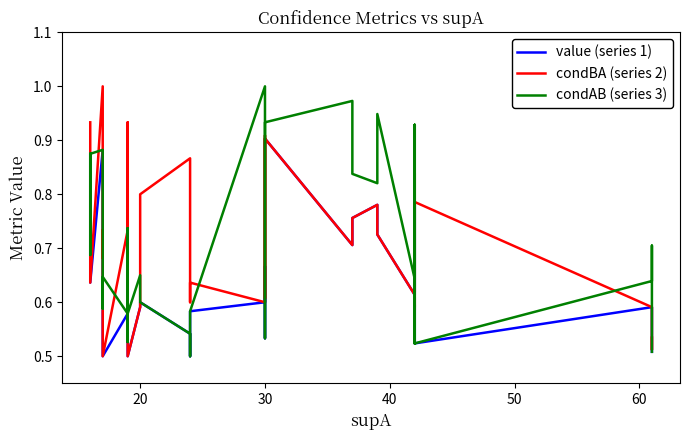

Reading left to right, what are all the values shown in this chart?

value (series 1): 0.9	0.7	0.6	0.9	0.7	0.6	0.6	0.5	0.6	0.6	0.5	0.7	0.5	0.6	0.6	0.5	0.5	0.6	0.6	0.7	0.5	0.6	0.9	0.7	0.8	0.8	0.7	0.6	0.8	0.6	0.6	0.8	0.5	0.6	0.6	0.6	0.5	0.6	0.5	0.5
condBA (series 2): 0.9	0.7	0.6	1.0	0.7	0.7	0.6	0.5	0.7	0.6	0.6	0.9	0.5	0.6	0.8	0.9	0.6	0.6	0.6	0.9	0.9	0.6	0.9	0.7	0.8	0.8	0.7	0.6	0.8	0.8	0.8	0.8	0.8	0.6	0.6	0.6	0.8	0.6	0.5	0.5
condAB (series 3): 0.9	0.7	0.9	0.9	0.9	0.6	0.6	0.6	0.6	0.7	0.5	0.7	0.6	0.7	0.6	0.5	0.5	0.6	1.0	0.7	0.5	0.6	0.9	1.0	0.8	0.8	0.9	0.6	0.9	0.6	0.6	0.9	0.5	0.6	0.6	0.6	0.5	0.6	0.7	0.5